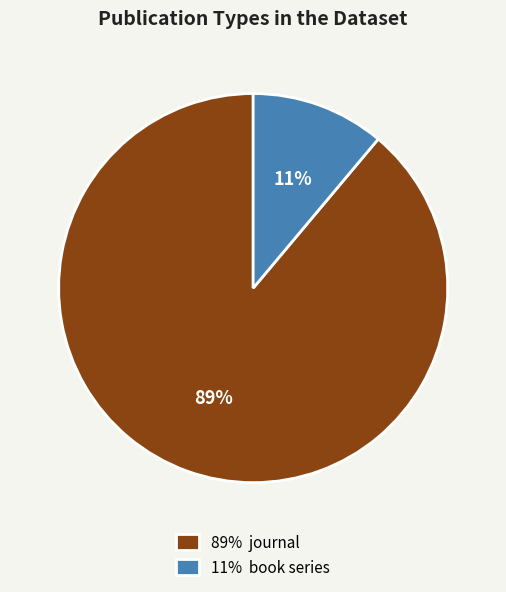

Combined, do 11% book series and 89% journal account for over 50%?

Yes